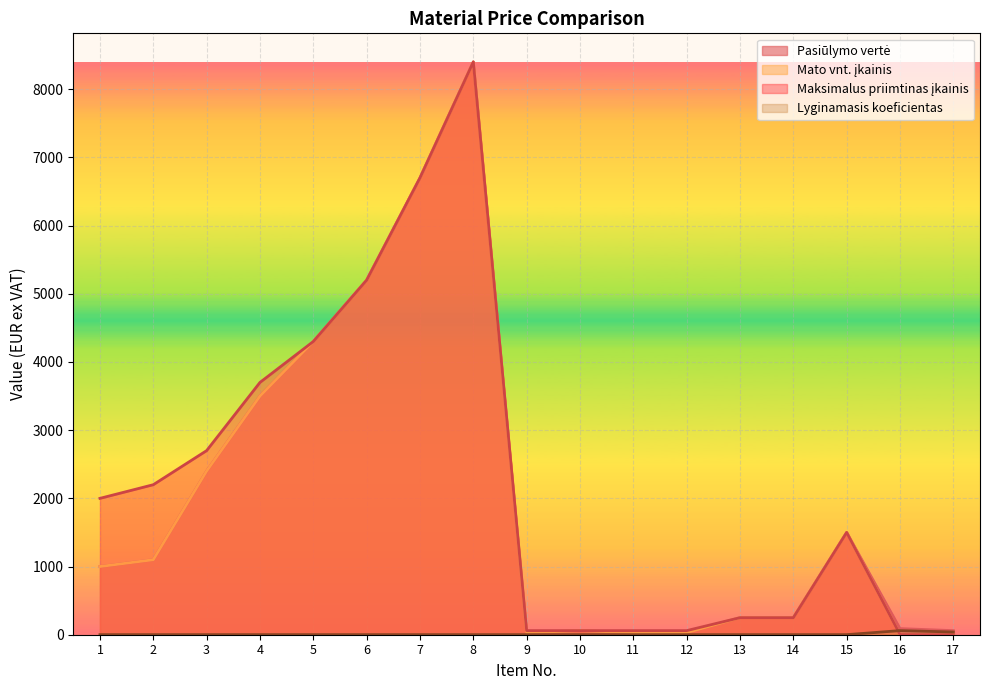

True or false: Lyginamasis koeficientas and Pasiūlymo vertė intersect in this chart.

False